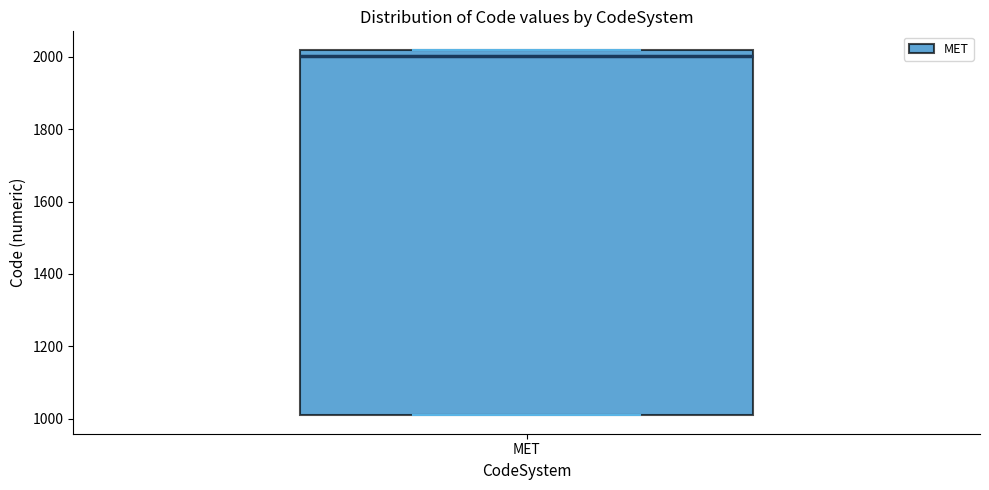

Where is the lower edge of the box for MET on the y-axis? The values are not printed on the chart, so give them approximately, as read against the axis.

1020